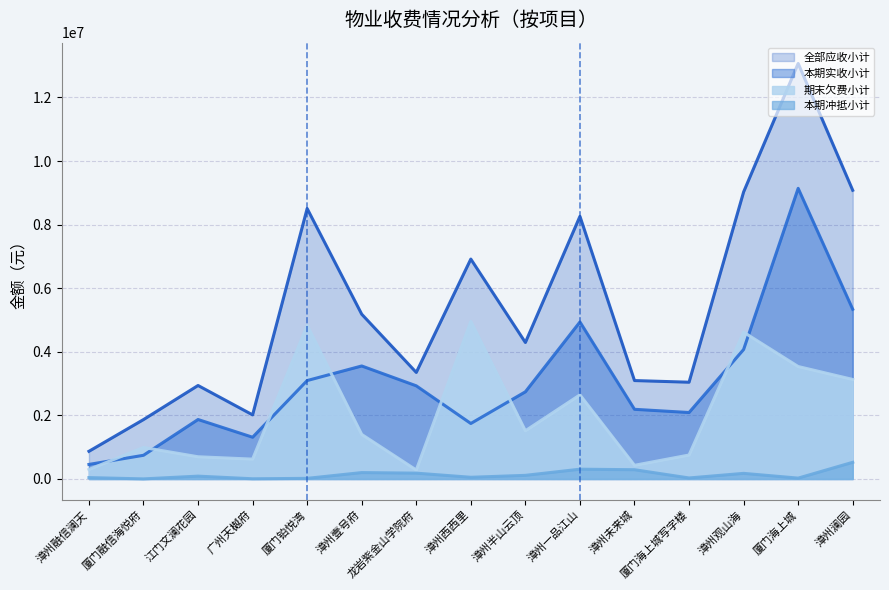

True or false: 全部应收小计 and 期末欠费小计 cross at least once.

False